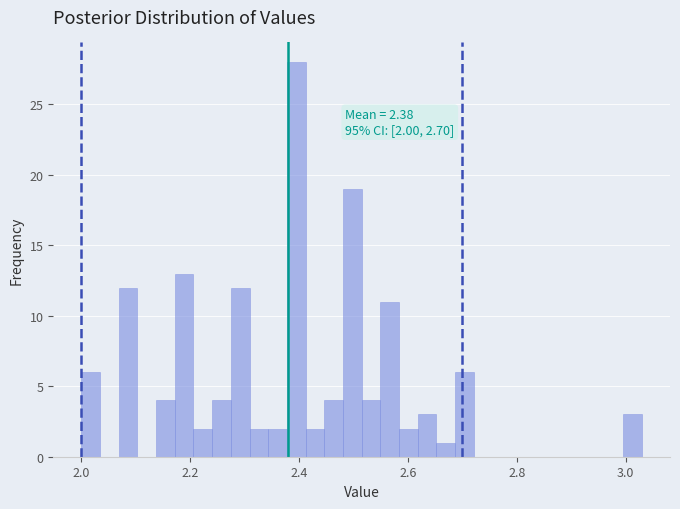

Around what value on the x-axis is the tallest bar? Give the approximate position of its centre, as read against the axis.

2.40